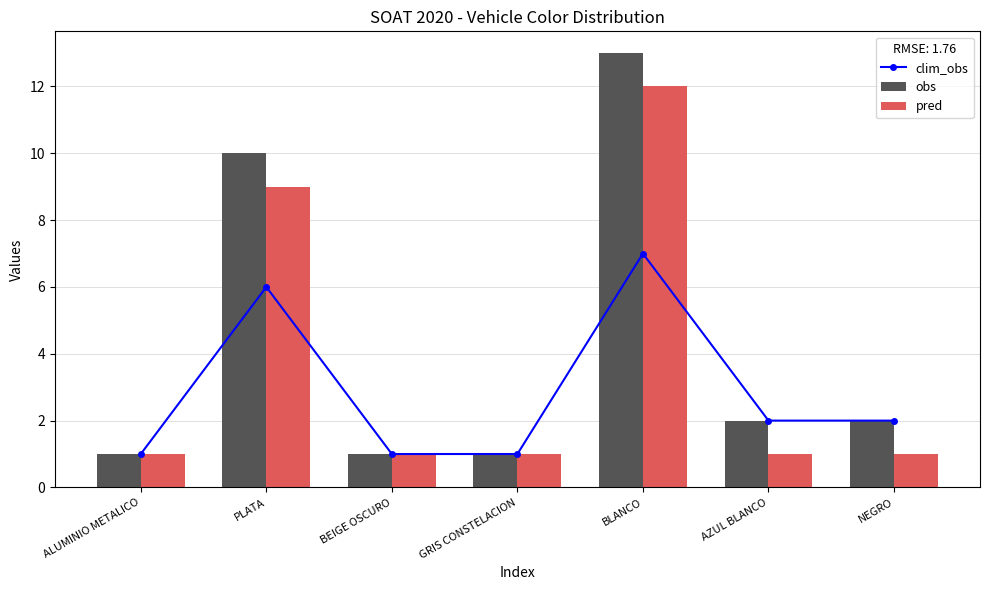

Which category has the lowest value in the pred series?

ALUMINIO METALICO